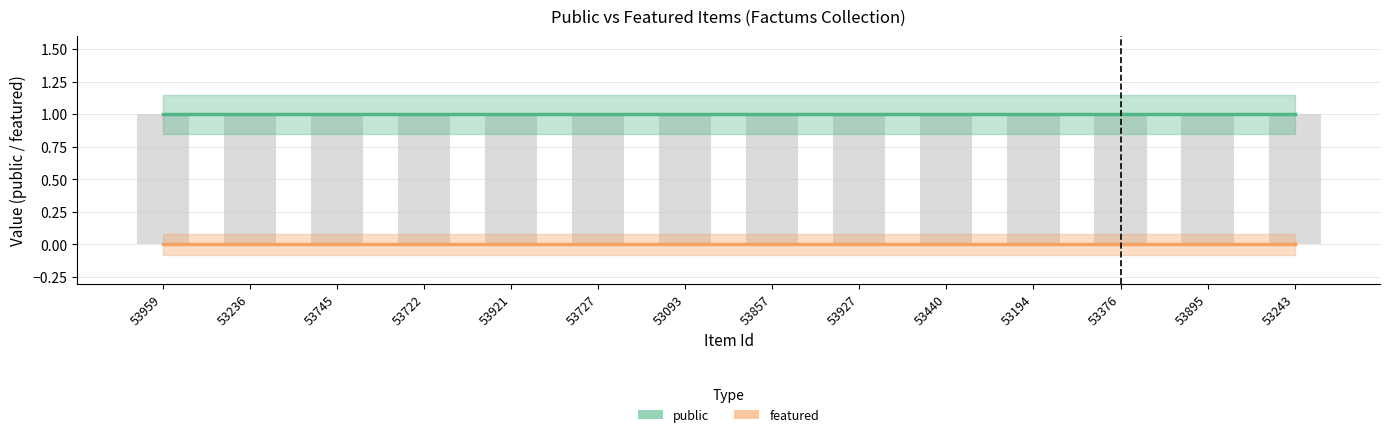

At which label is public closest to 1?

53959